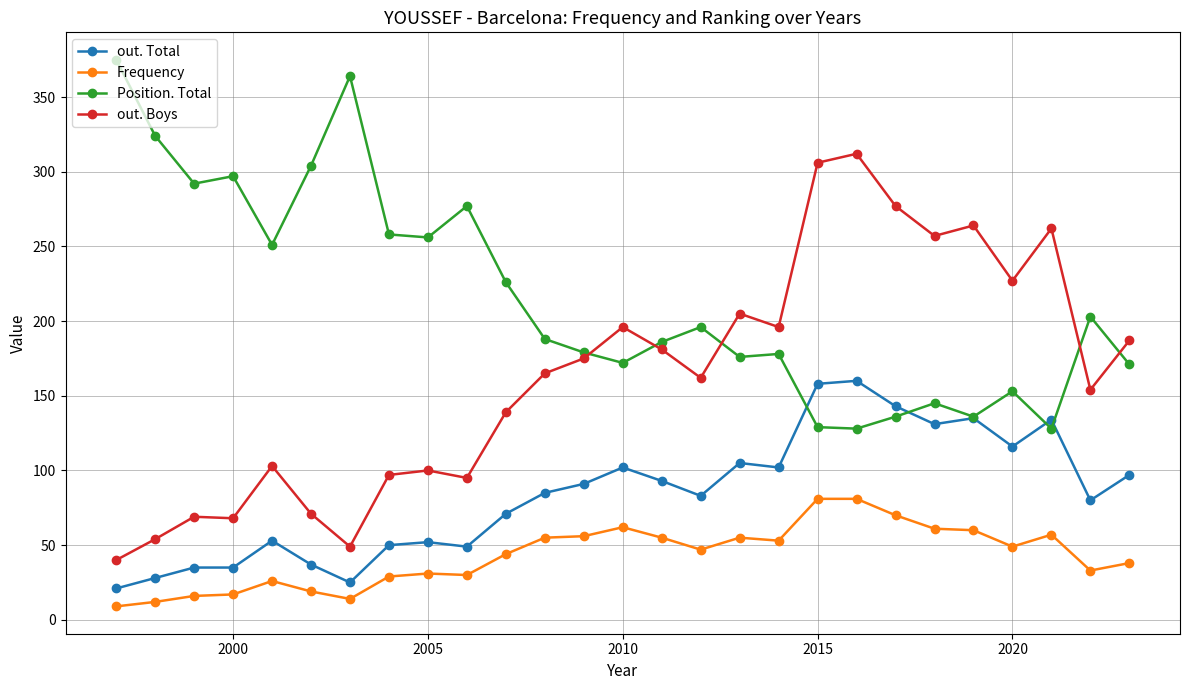

What is the value of the out. Total point at the 21st from the left?

143